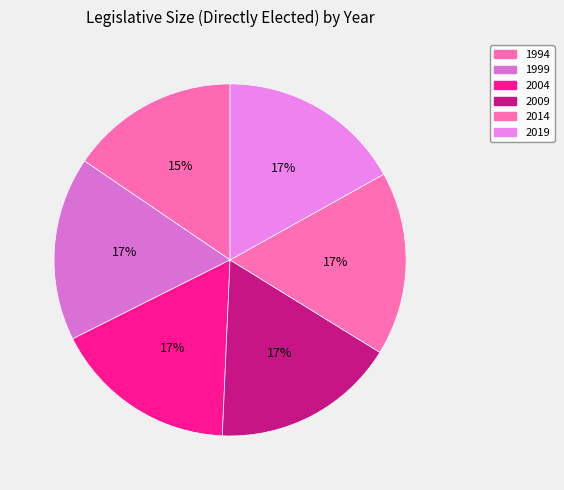

The 2009 slice represents 10% of the pie. True or false?

False